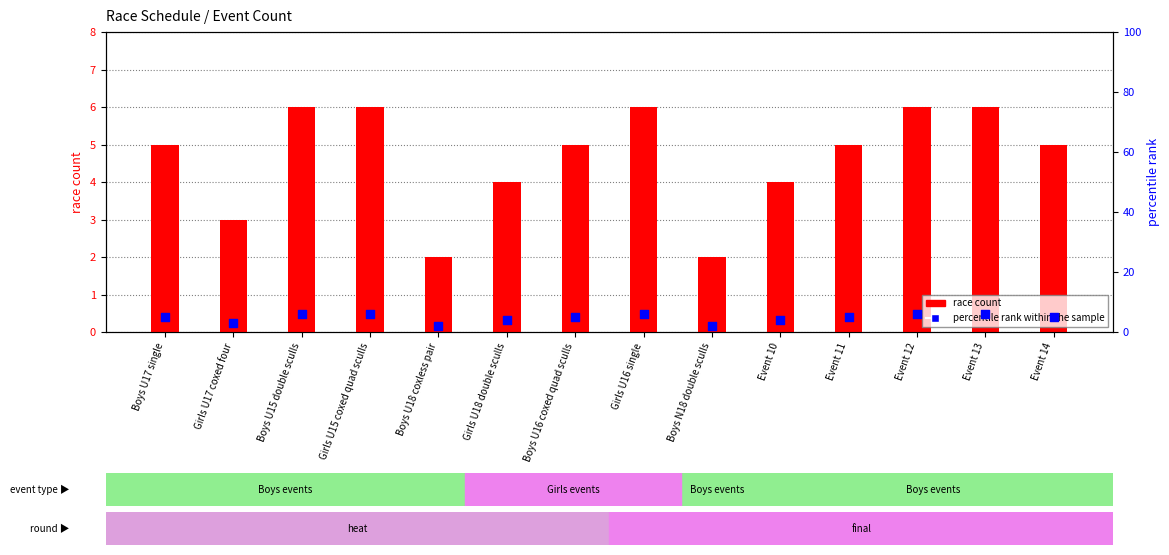

At which category is the sum across all series the highest?

Boys U15 double sculls